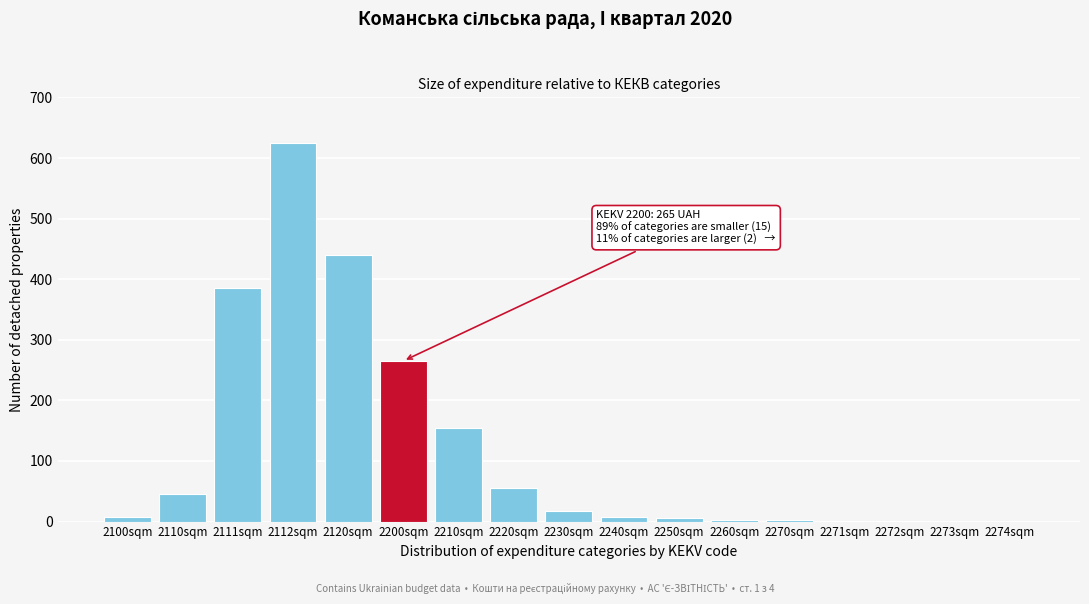

What is the sum of the values at 2112sqm and 2210sqm?

780